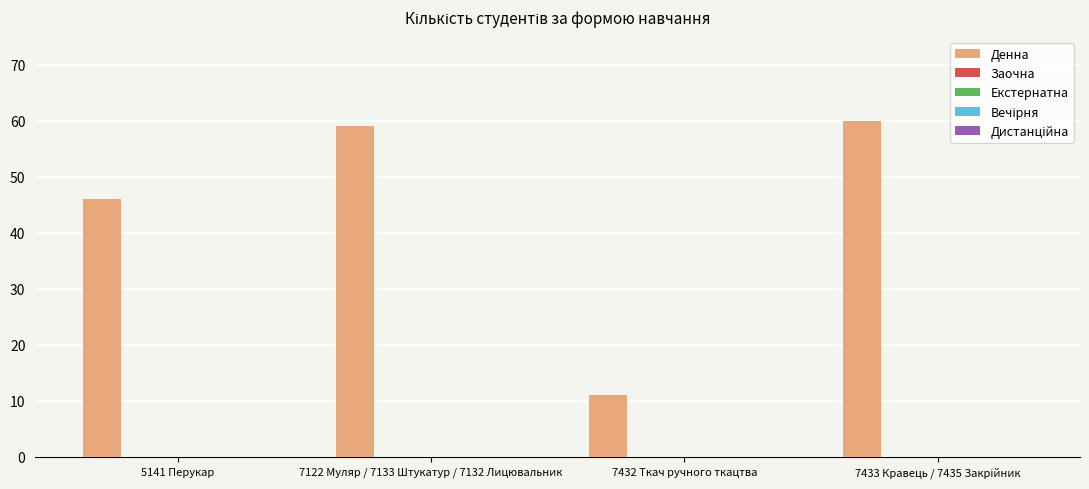

What is the average value?

44